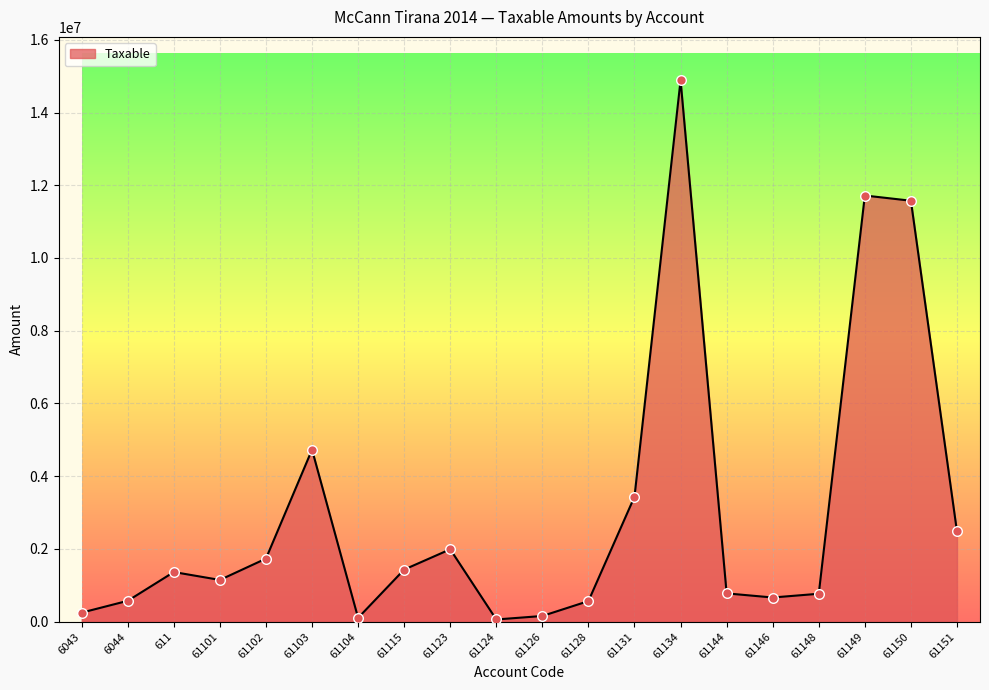

What is the change in value from 611 to 61149?

+10351808.1